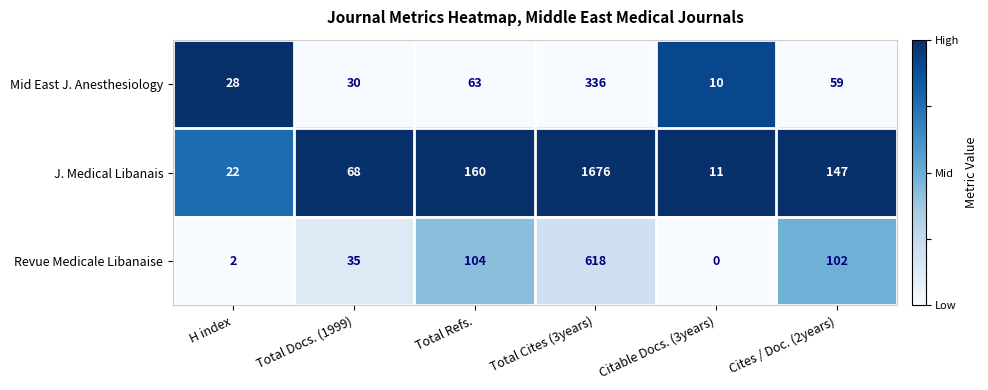

What is the difference between the second highest and second lowest values in the Mid East J. Anesthesiology series?

35